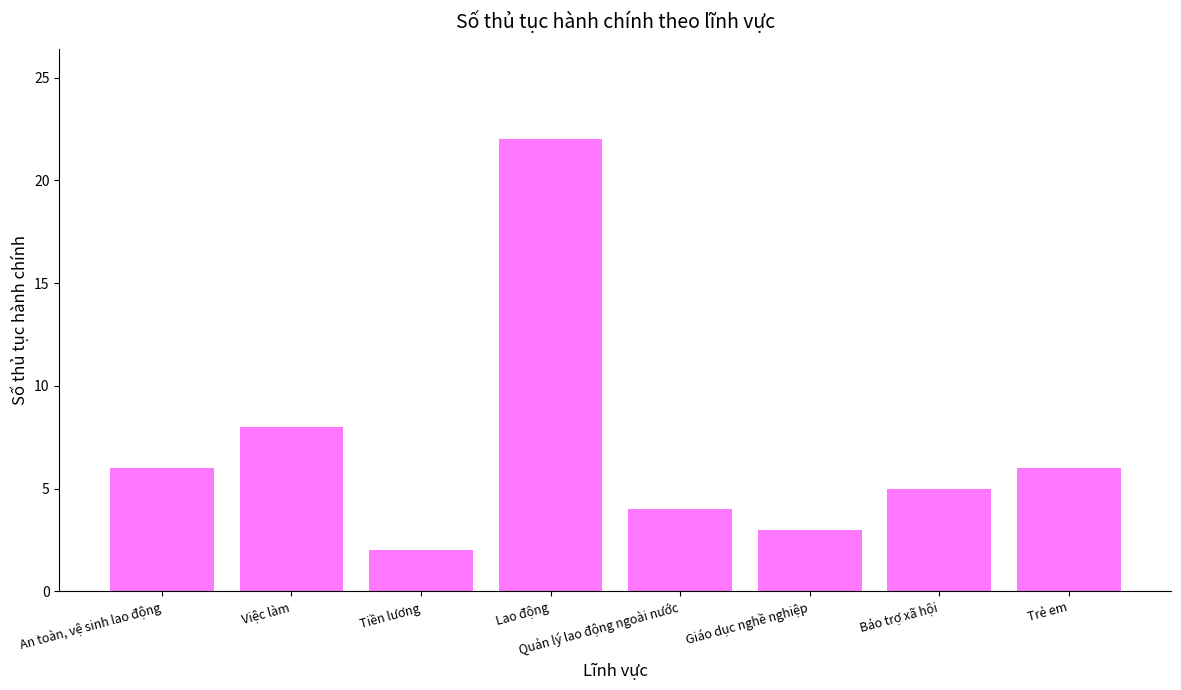

What is the difference between the second highest and second lowest values?

5